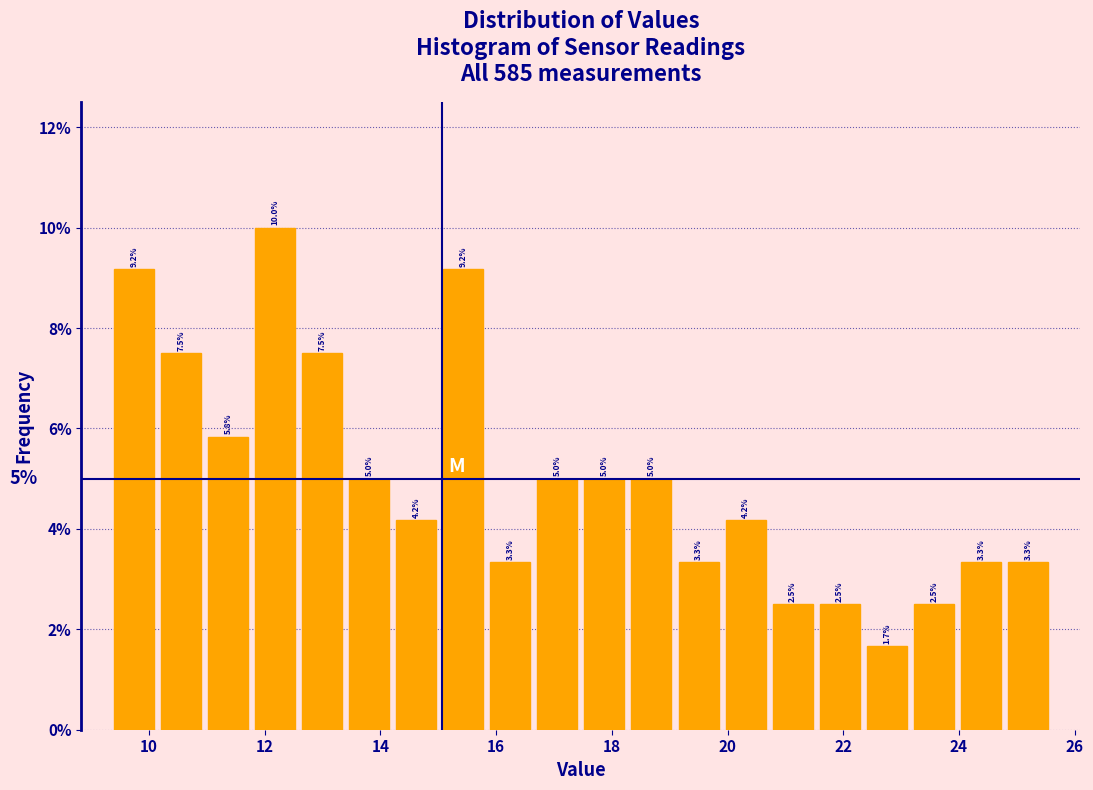

How tall is the bar that spans 24.0 to 24.8 on the x-axis? The bar edges are not printed on the chart, so give them approximately, as read against the axis.

3.3